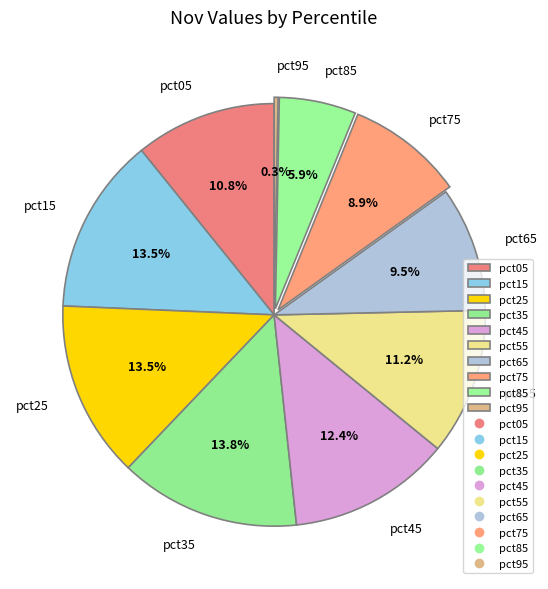

Which has a higher value, pct15 or pct85?

pct15